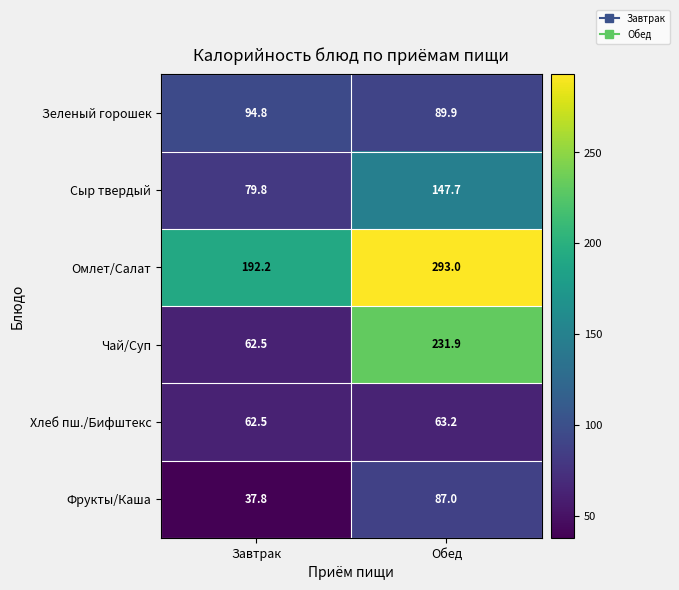

True or false: Фрукты/Каша has a value of 7.7 at Завтрак.

False